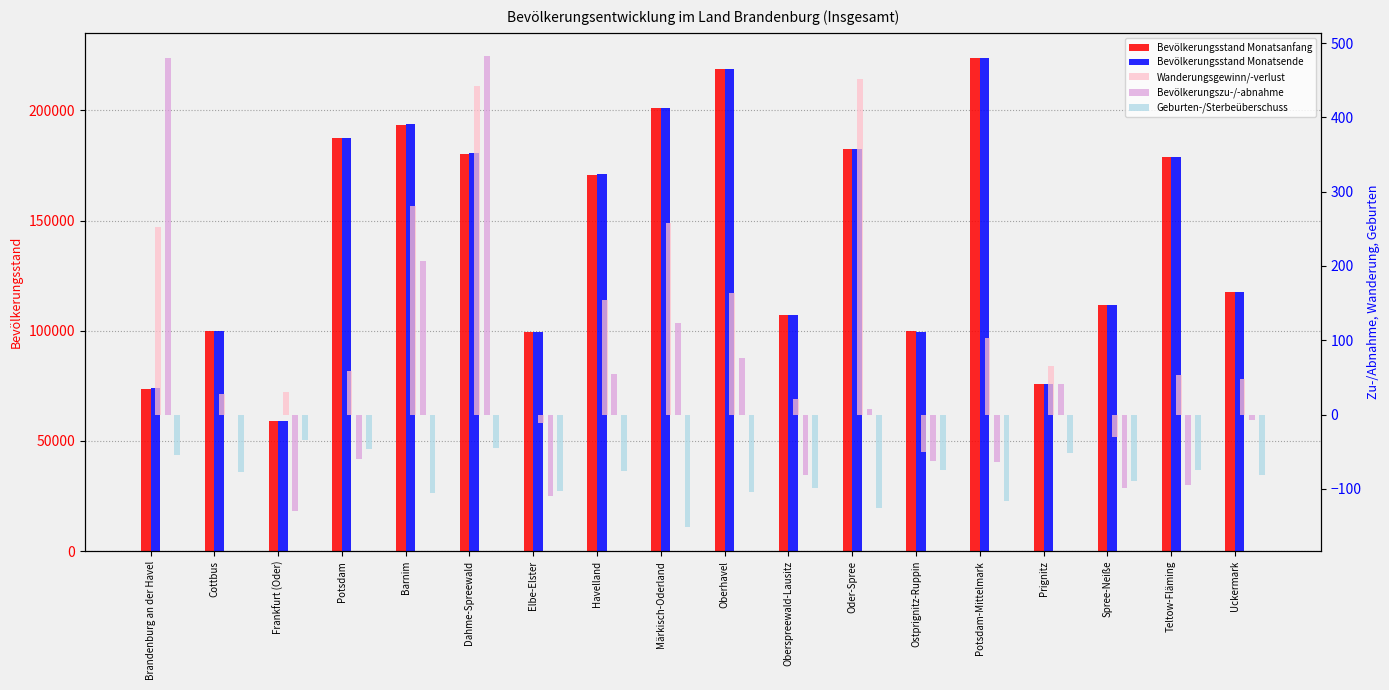

What is the sum of all Bevölkerungsstand Monatsende values?

2581901